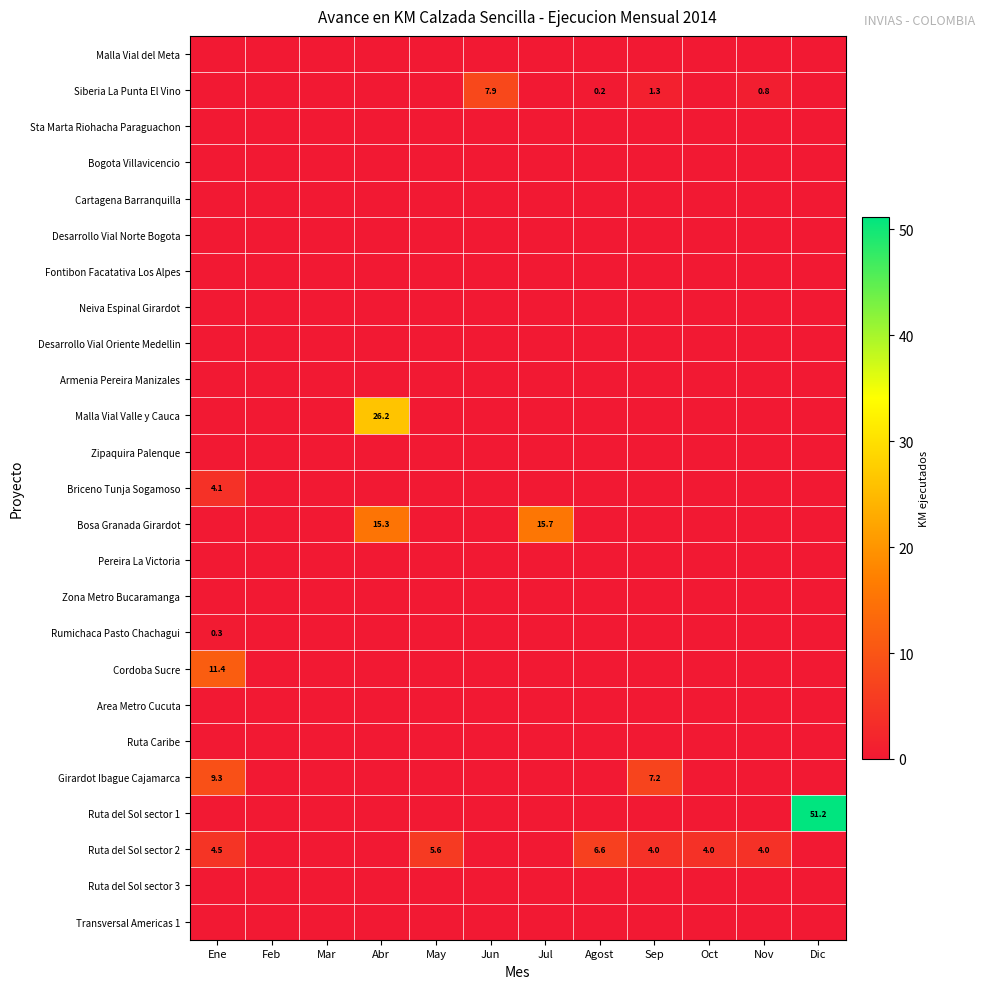

True or false: Transversal Americas 1 has a value of 0.0 at Feb.

True